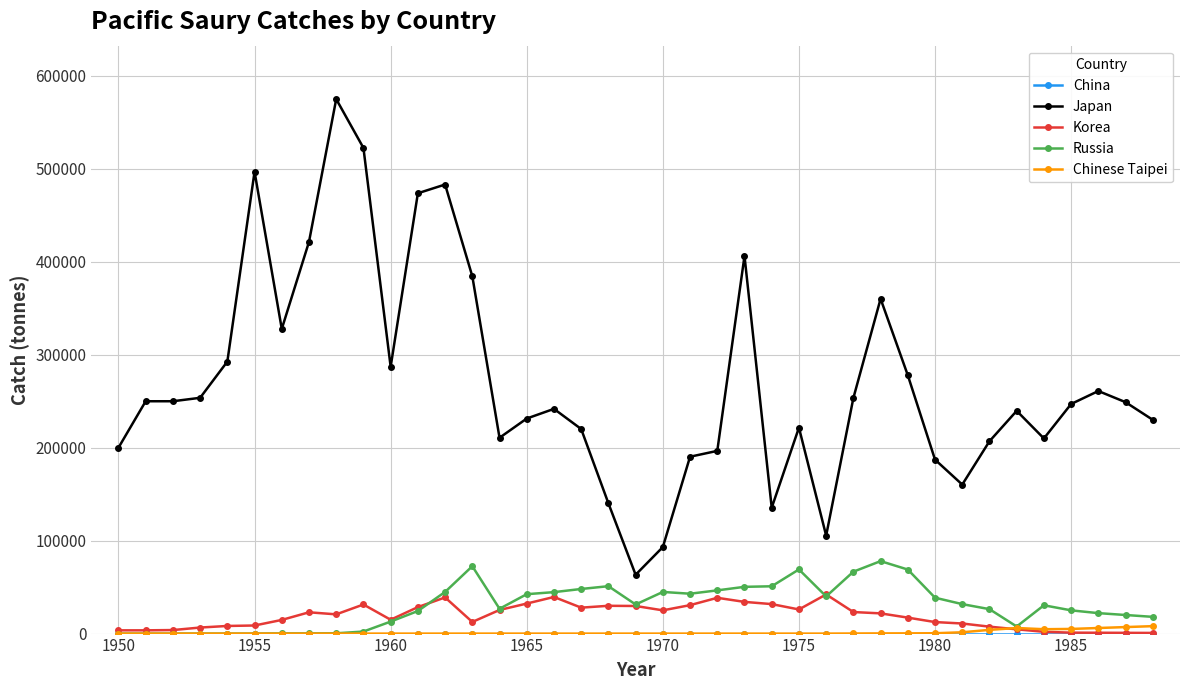

What is the minimum value for Korea?

700